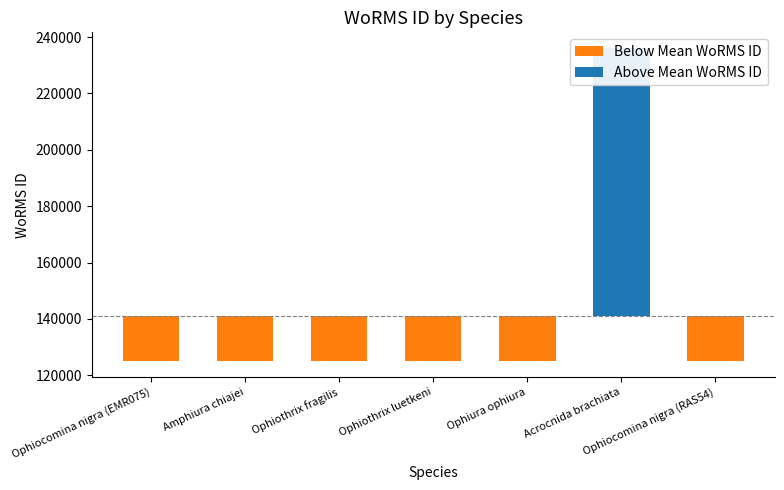

What is the minimum value shown in the chart?

124929